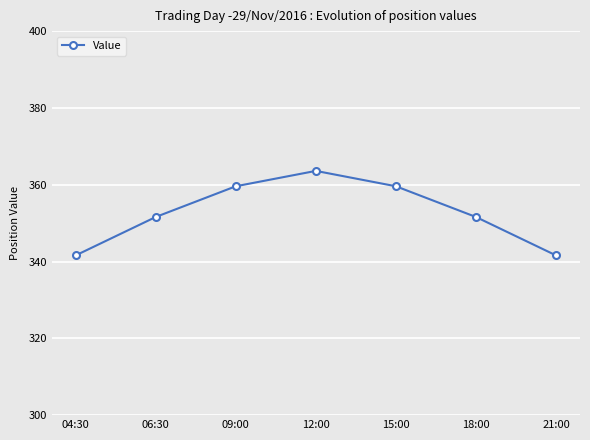

The chart shows a value of 485.4 at 21:00. True or false?

False